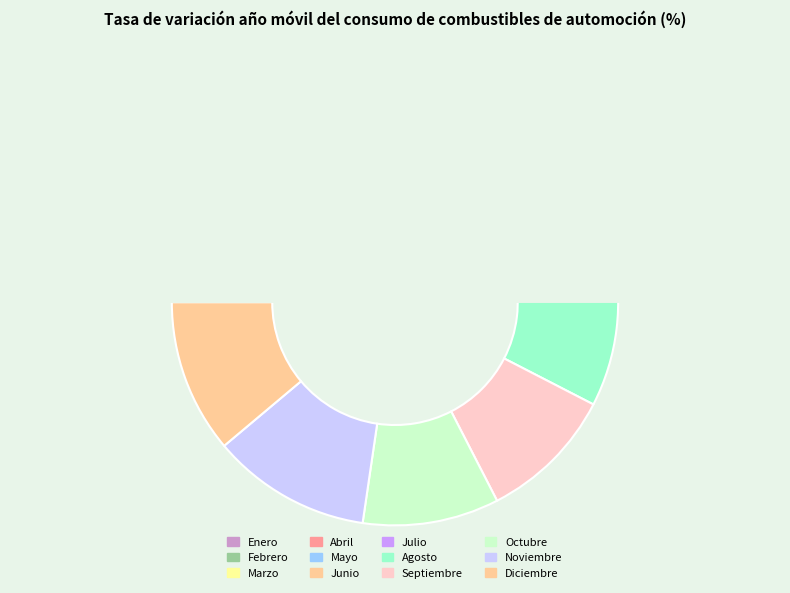

What percentage do Junio and Agosto together represent?

18.9%